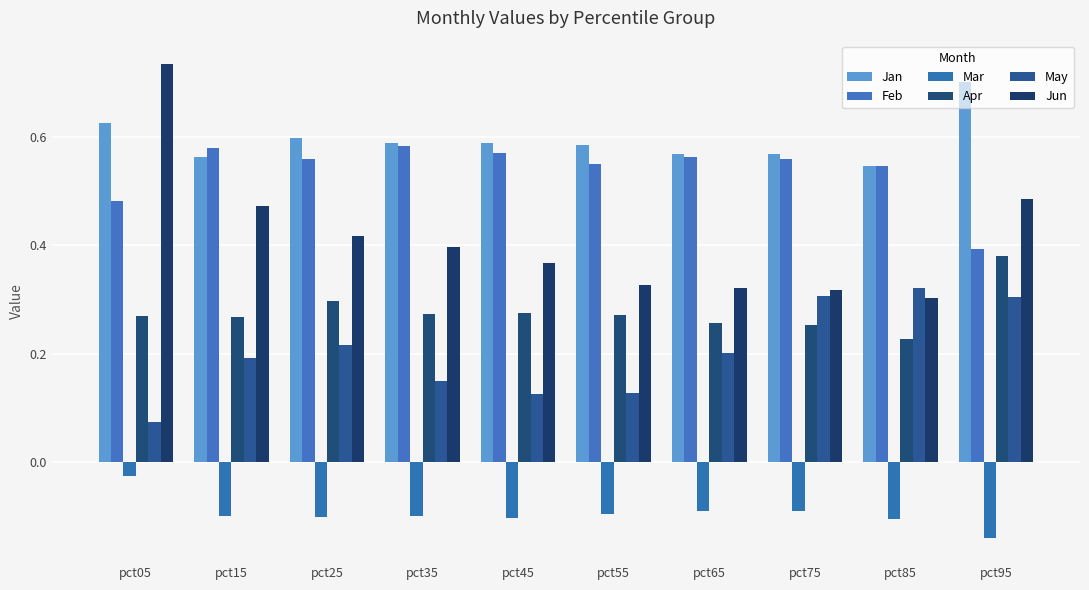

Which category has the highest value across all series?

pct05